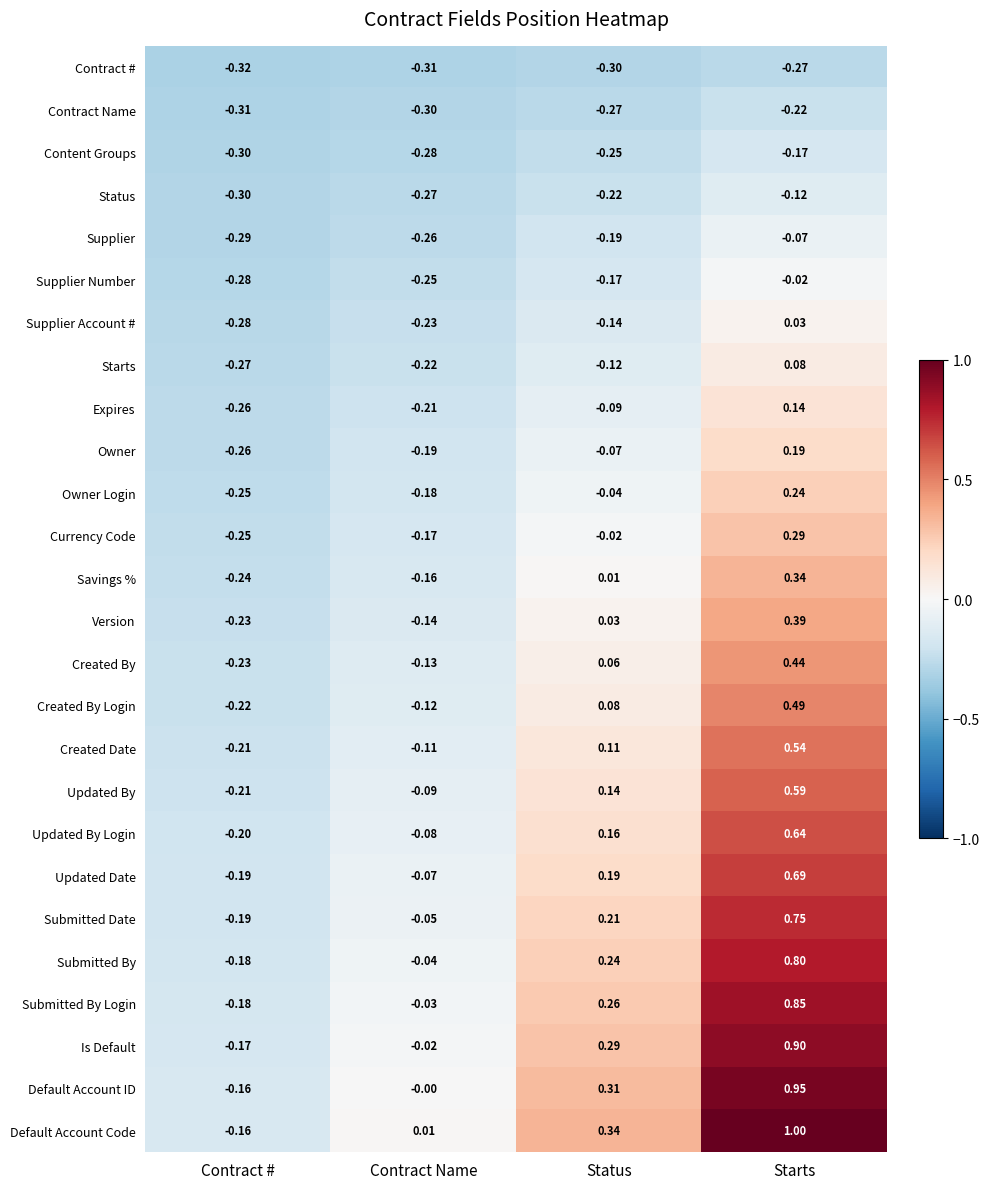

Rank the series by their maximum value, from lowest to highest.

Contract #, Contract Name, Content Groups, Status, Supplier, Supplier Number, Supplier Account #, Starts, Expires, Owner, Owner Login, Currency Code, Savings %, Version, Created By, Created By Login, Created Date, Updated By, Updated By Login, Updated Date, Submitted Date, Submitted By, Submitted By Login, Is Default, Default Account ID, Default Account Code